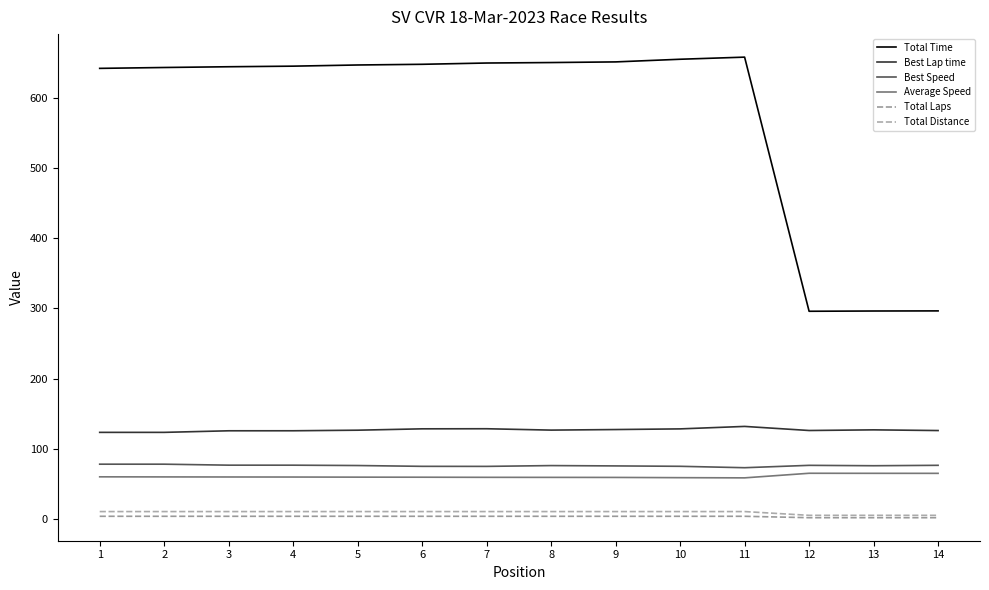

List the labels in order of Total Time value, smallest first.

12, 13, 14, 1, 2, 3, 4, 5, 6, 7, 8, 9, 10, 11